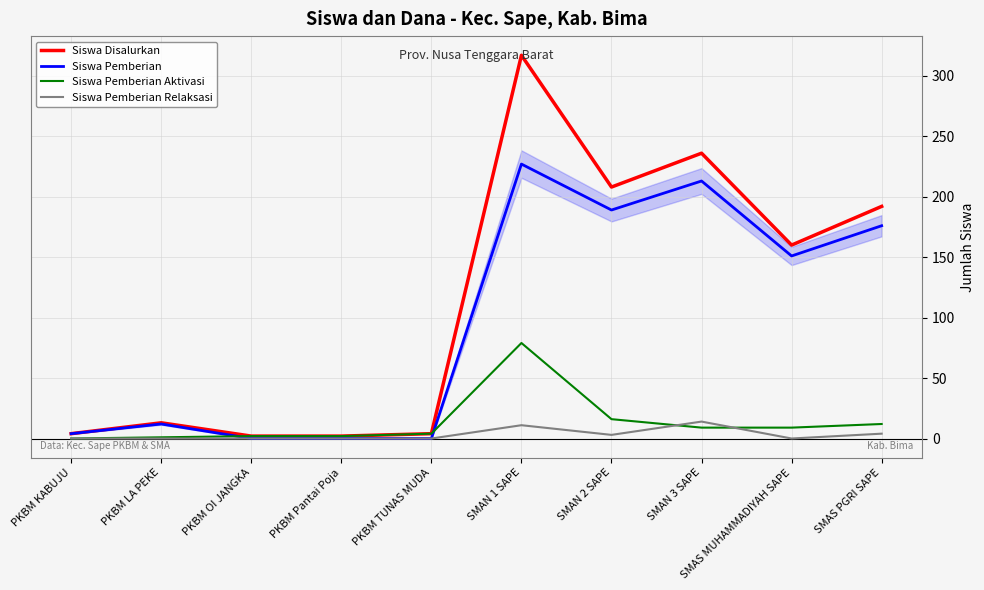

The Siswa Pemberian series shows 12 at PKBM LA PEKE. True or false?

True